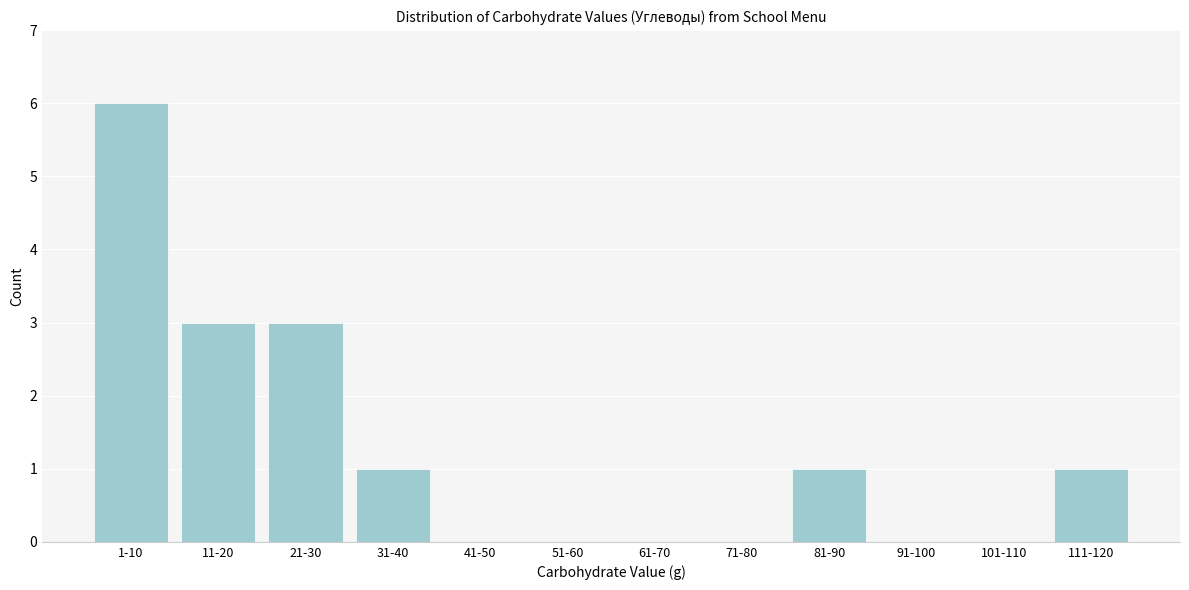

Reading left to right, transcribe all the data shown in this chart.

1-10=6	11-20=3	21-30=3	31-40=1	41-50=0	51-60=0	61-70=0	71-80=0	81-90=1	91-100=0	101-110=0	111-120=1